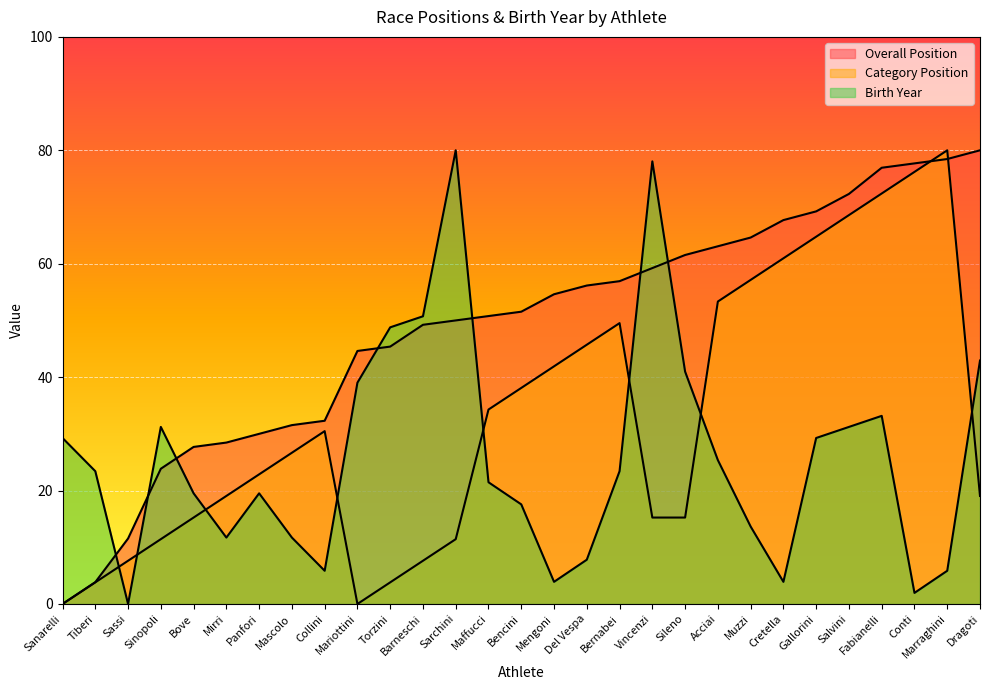

At which label does Birth Year first exceed 23?

Sanarelli